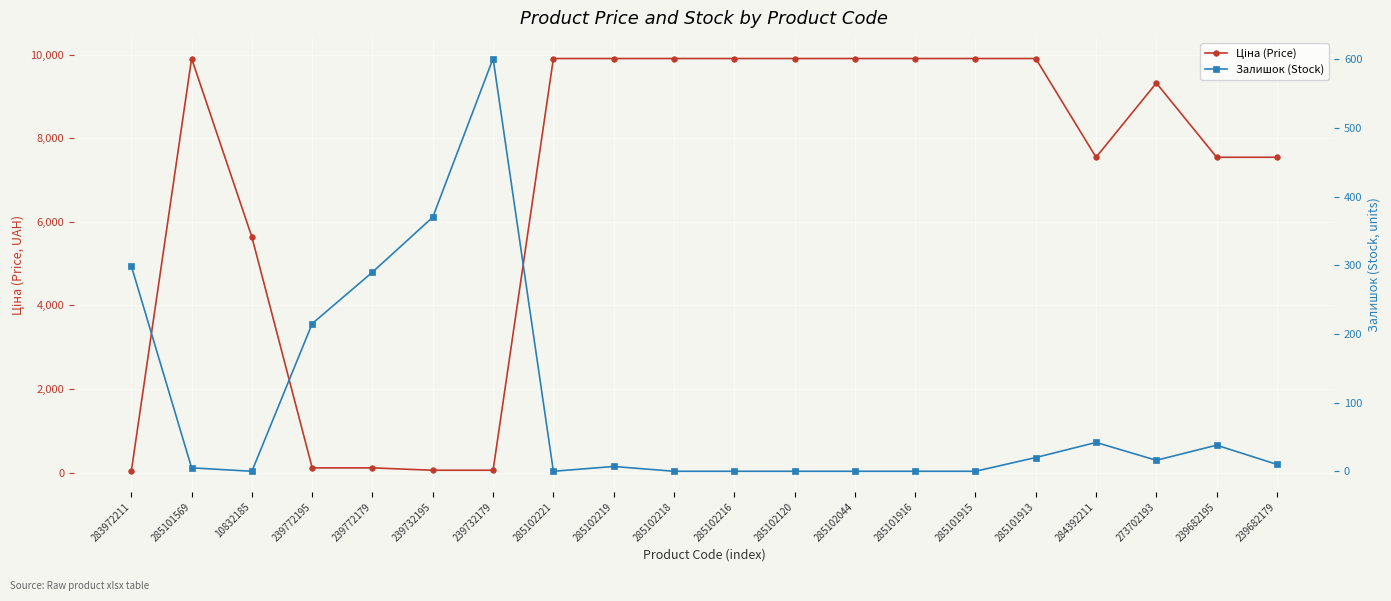

True or false: Ціна (Price) and Залишок (Stock) cross at least once.

True